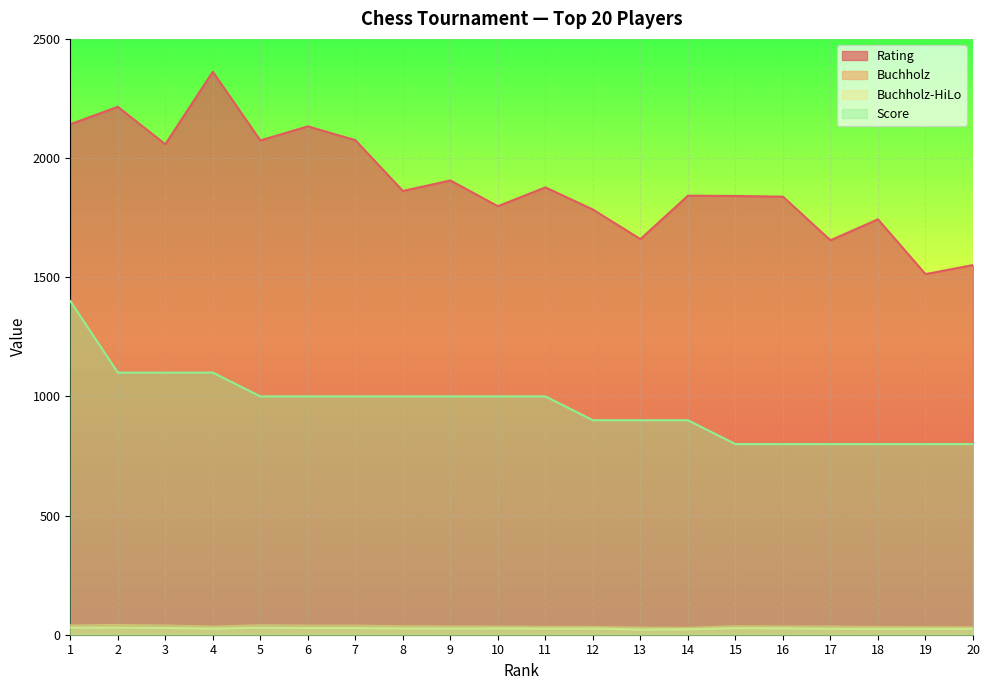

Is it true that Score equals 1505.9 at 5?

False